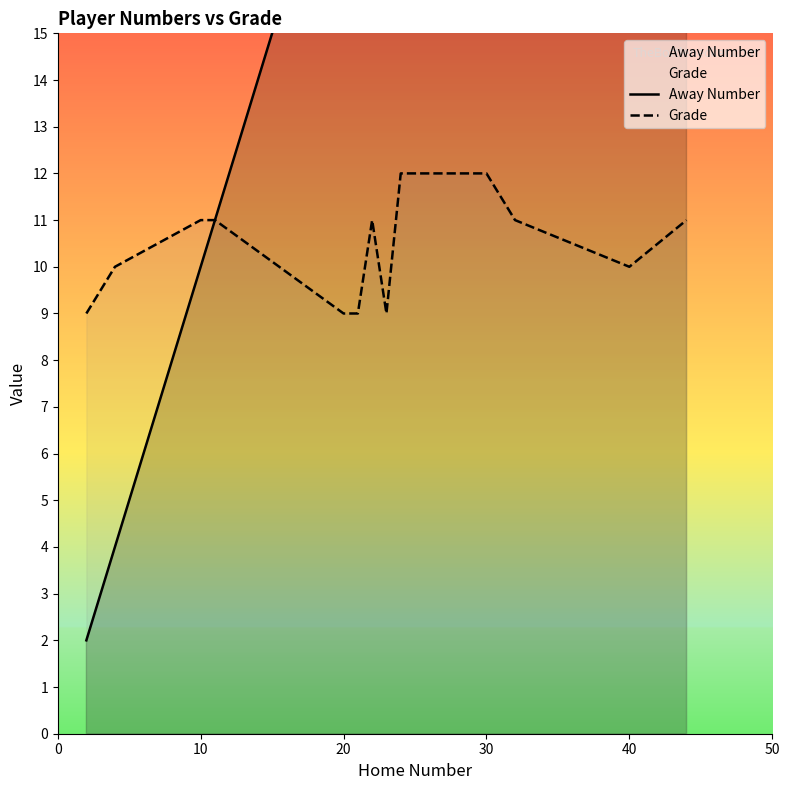

The Grade series shows 10 at 40. True or false?

True